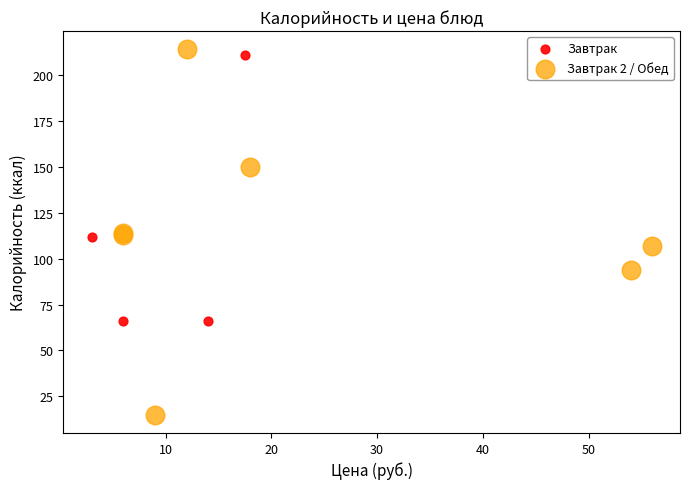

What are all the series names shown in the legend?

Завтрак, Завтрак 2 / Обед